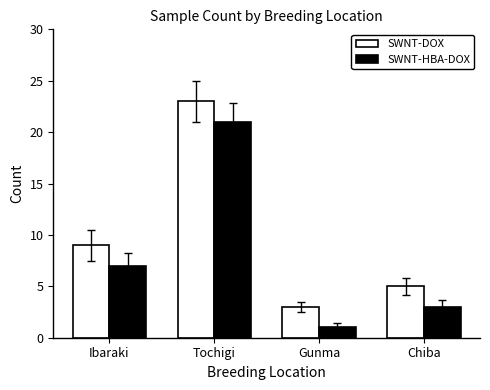

What position from the left is Chiba?

4